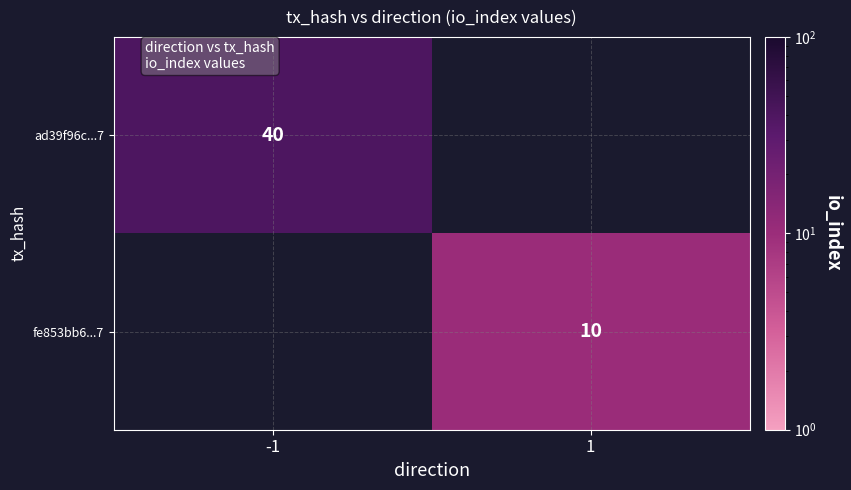

Is the value of fe853bb6...7 at 1 greater than the value of ad39f96c...7 at -1?

No